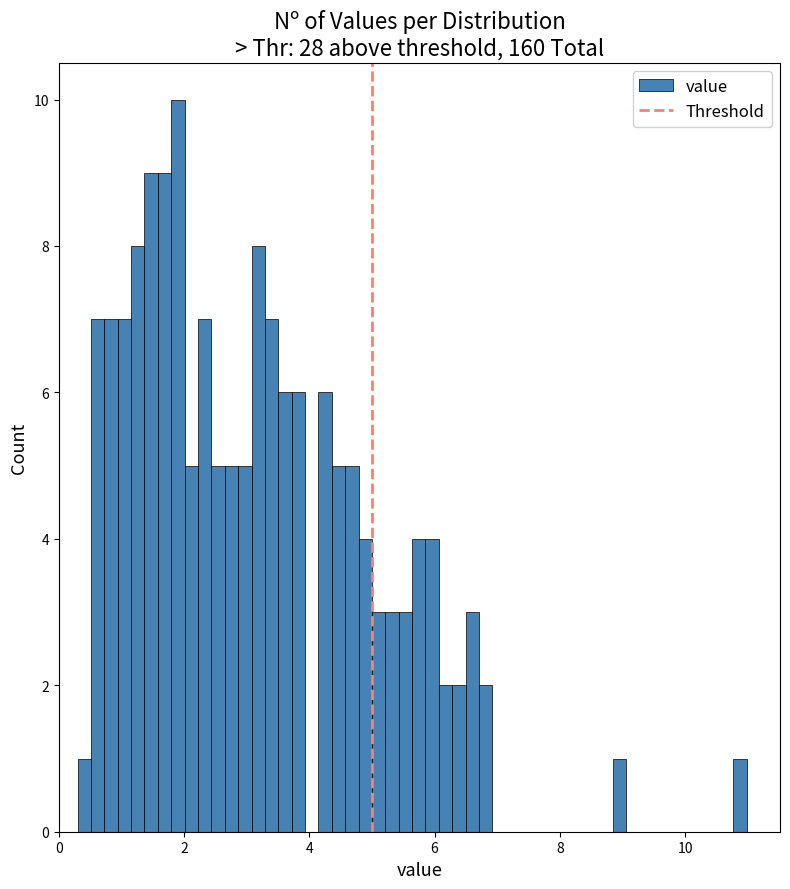

Around what value on the x-axis is the tallest bar? Give the approximate position of its centre, as read against the axis.

2.0